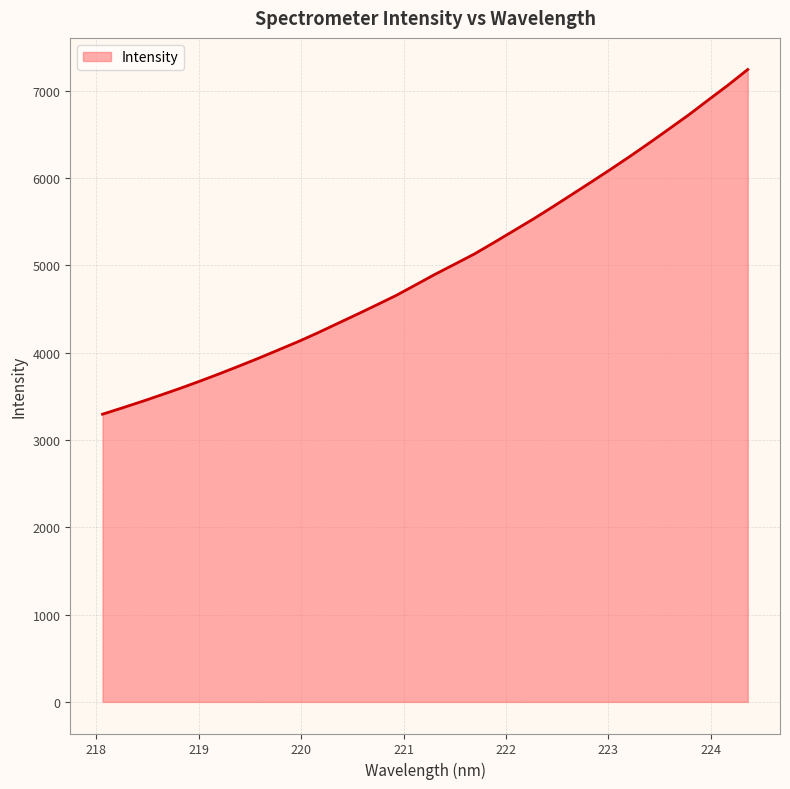

What is the difference between the maximum and minimum values?

3948.5